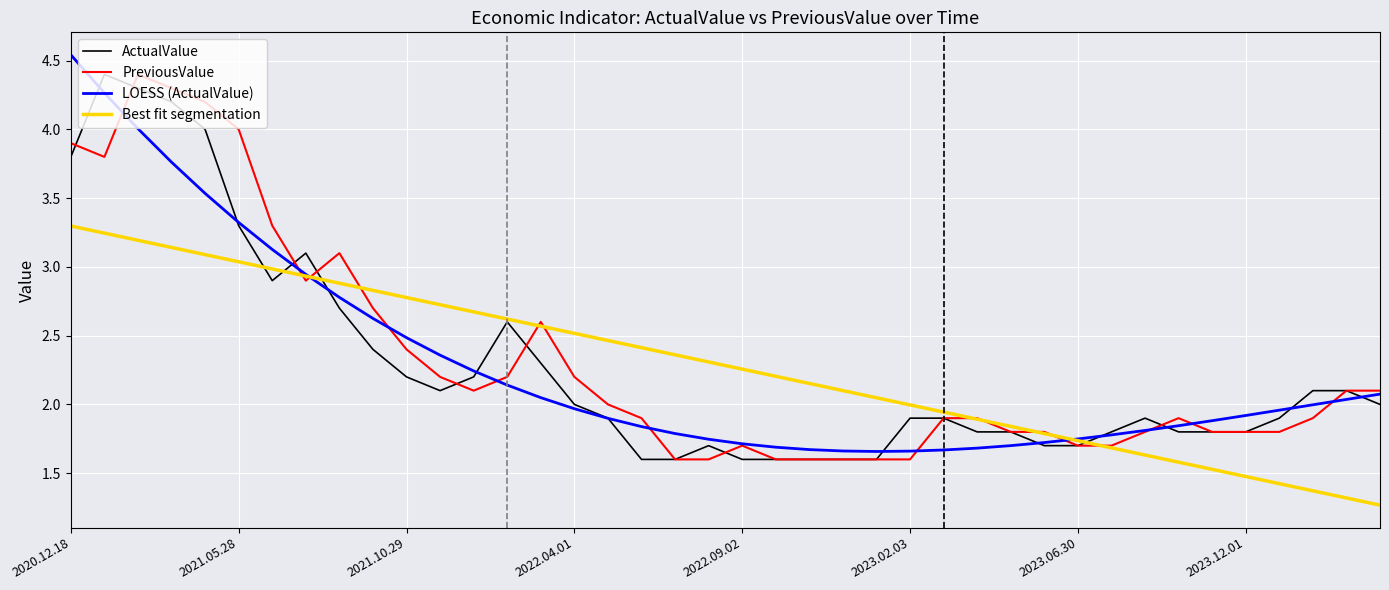

How many lines are shown in the chart?

4